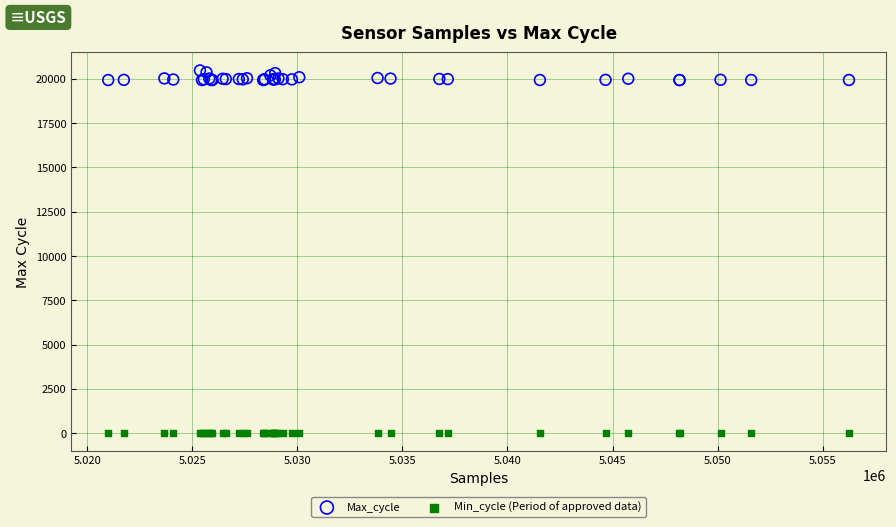

Which series reaches the maximum Y coordinate?

Max_cycle